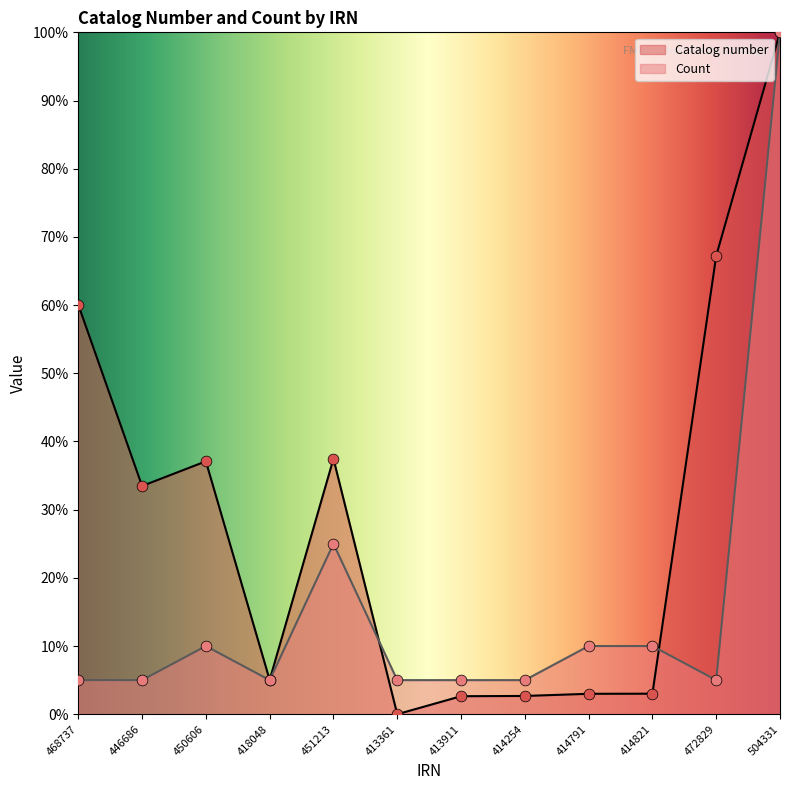

Which series reaches the minimum Y coordinate?

Catalog number